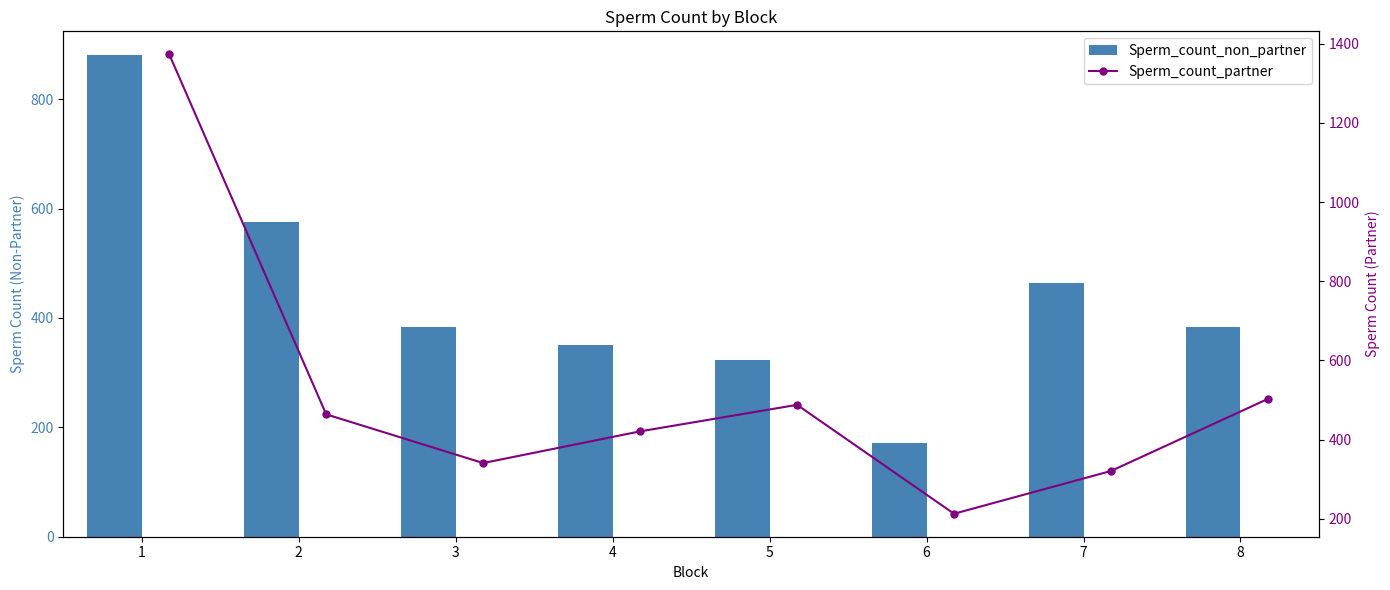

What is the average value of the Sperm_count_non_partner series?

442